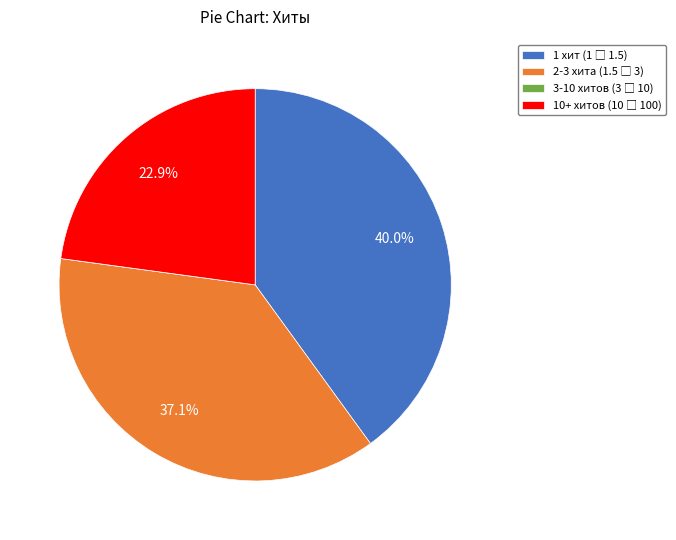

Is there a majority slice in this chart?

No